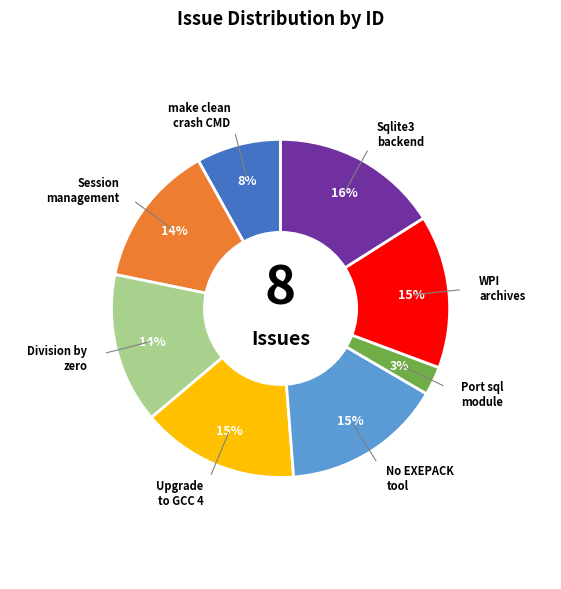

To the nearest percent, what is the difference between the largest and smallest slice percentages?

13%